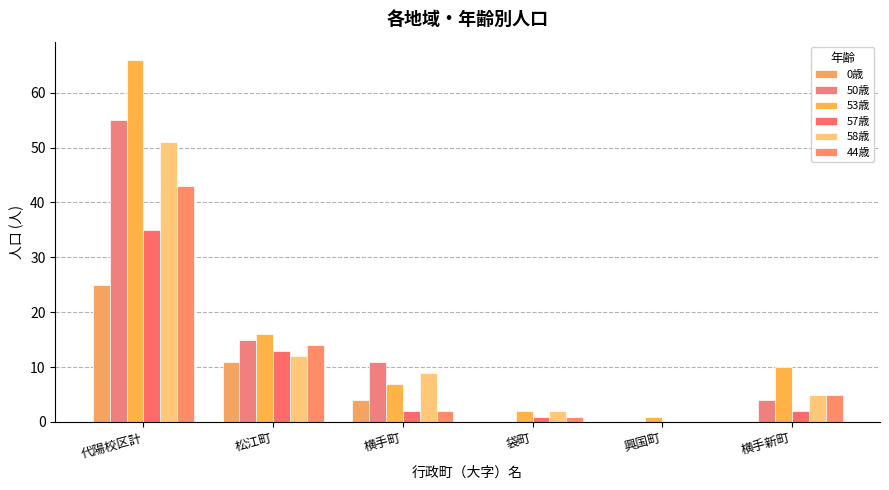

What is the label of the 4th bar from the left?

袋町